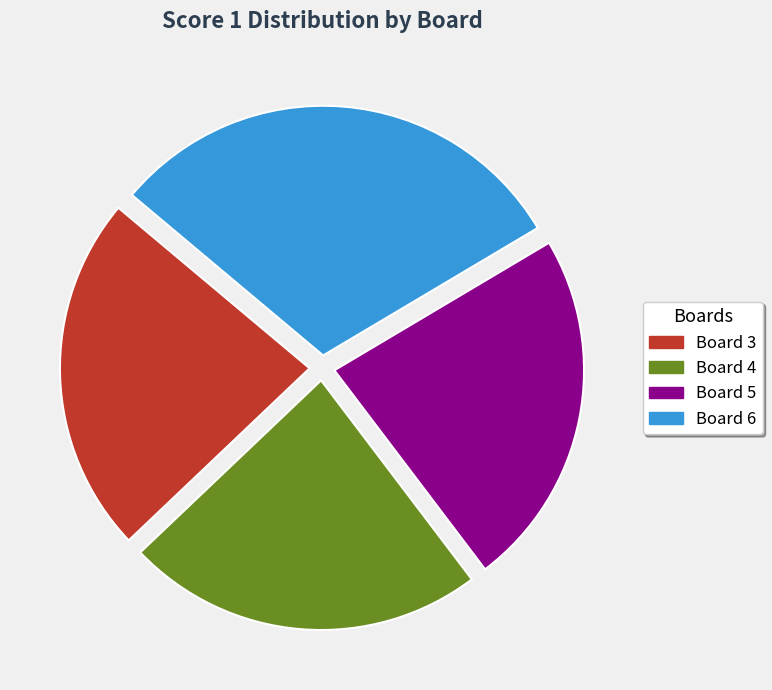

To the nearest percent, what is the combined percentage of Board 5 and Board 3?

46%